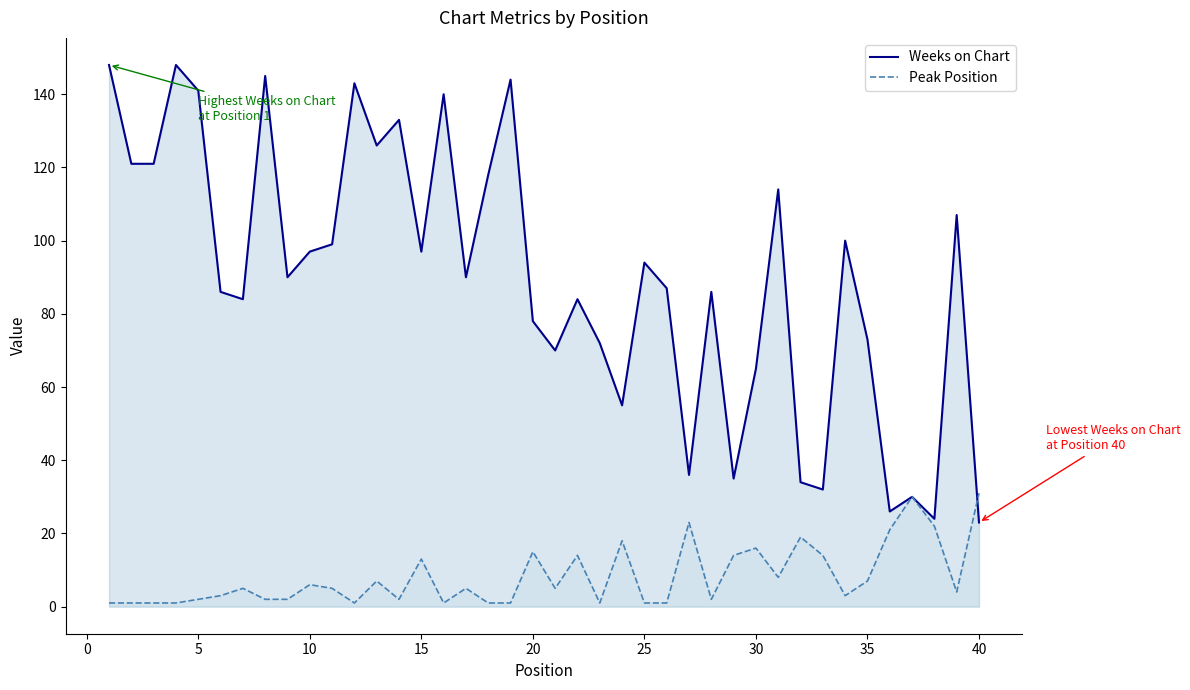

What is the highest value of the Weeks on Chart series?

148